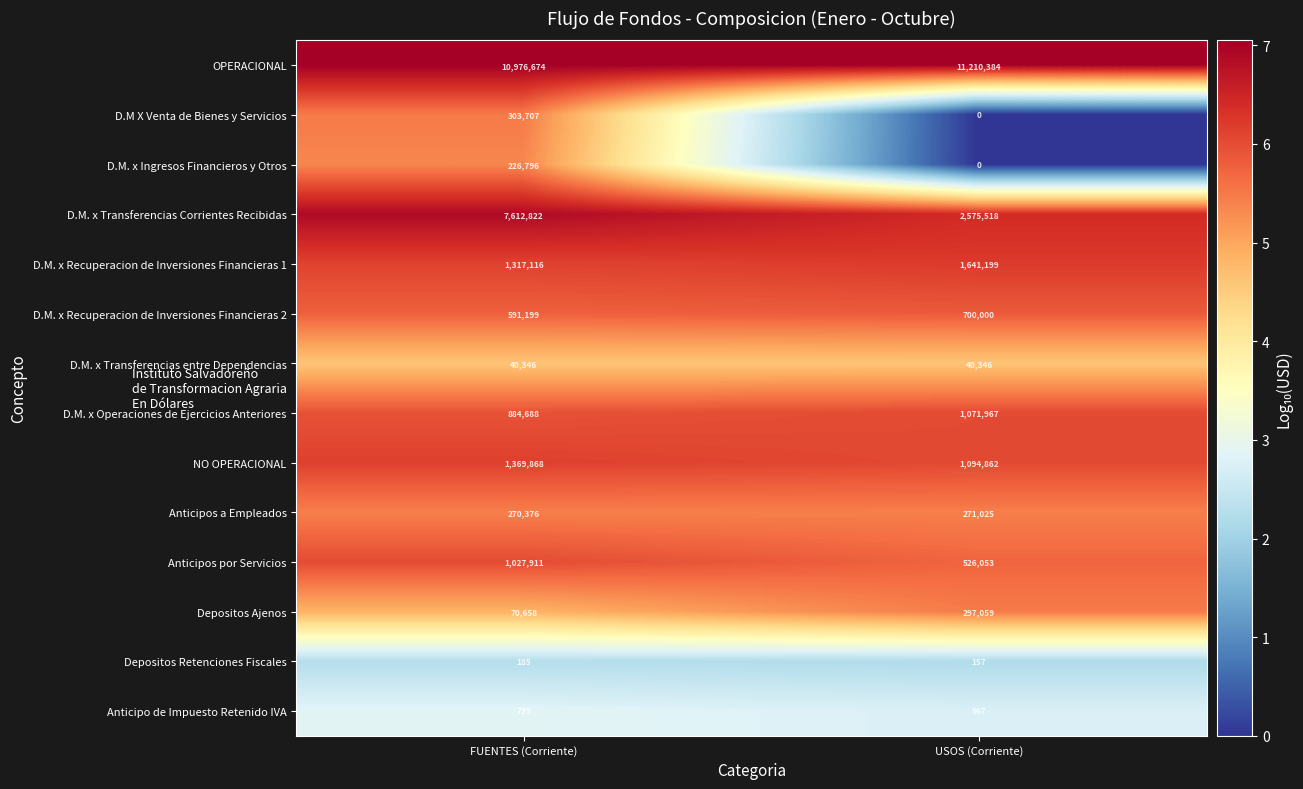

Rank the series by their maximum value, from highest to lowest.

OPERACIONAL, D.M. x Transferencias Corrientes Recibidas, D.M. x Recuperacion de Inversiones Financieras 1, NO OPERACIONAL, D.M. x Operaciones de Ejercicios Anteriores, Anticipos por Servicios, D.M. x Recuperacion de Inversiones Financieras 2, D.M X Venta de Bienes y Servicios, Depositos Ajenos, Anticipos a Empleados, D.M. x Ingresos Financieros y Otros, D.M. x Transferencias entre Dependencias, Anticipo de Impuesto Retenido IVA, Depositos Retenciones Fiscales